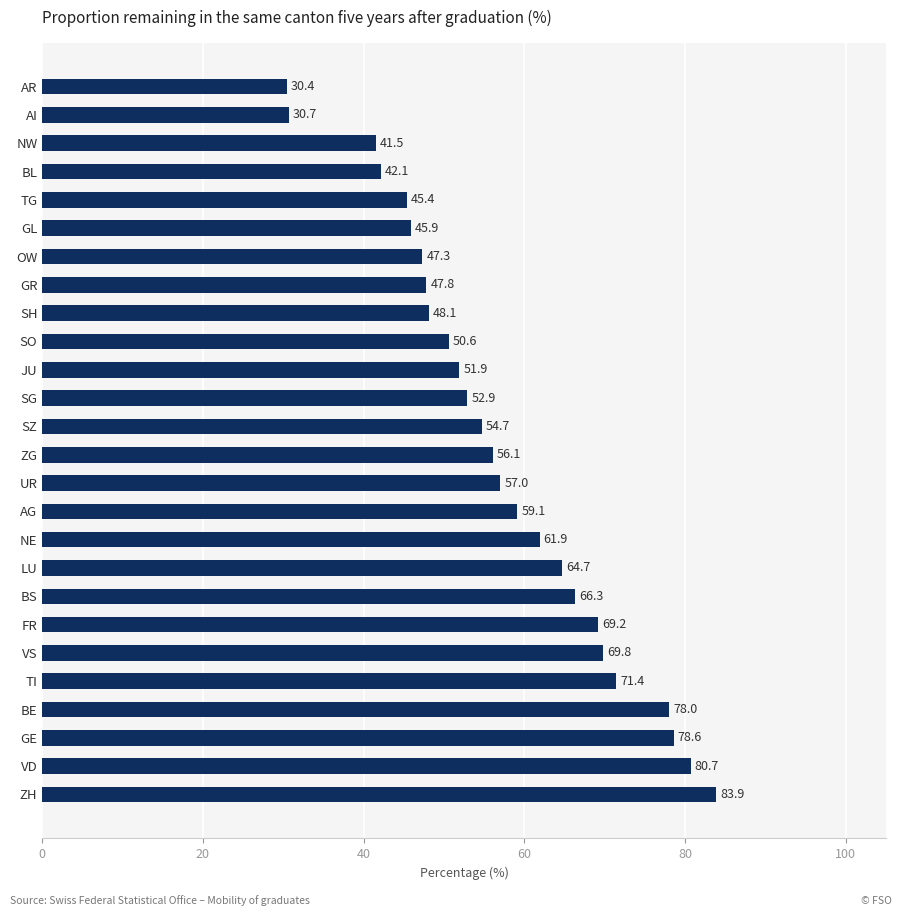

Reading bottom to top, extract all data points from this chart.

ZH=83.9	VD=80.7	GE=78.6	BE=78.0	TI=71.4	VS=69.8	FR=69.2	BS=66.3	LU=64.7	NE=61.9	AG=59.1	UR=57.0	ZG=56.1	SZ=54.7	SG=52.9	JU=51.9	SO=50.6	SH=48.1	GR=47.8	OW=47.3	GL=45.9	TG=45.4	BL=42.1	NW=41.5	AI=30.7	AR=30.4